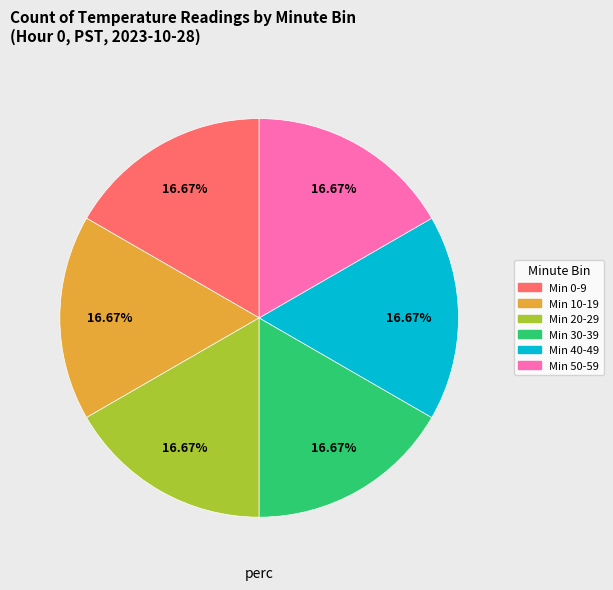

Does any single category account for the majority?

No